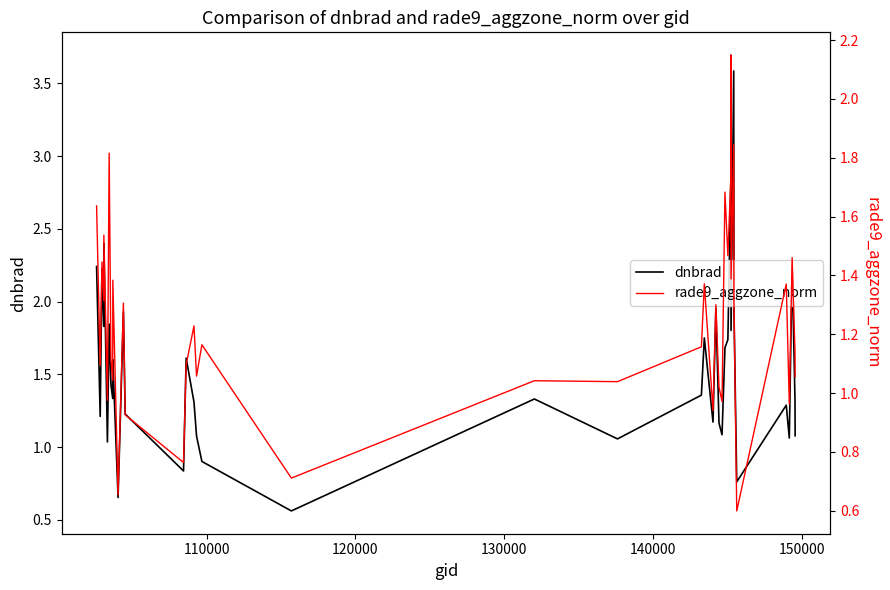

How many intersections are there between rade9_aggzone_norm and dnbrad?

6